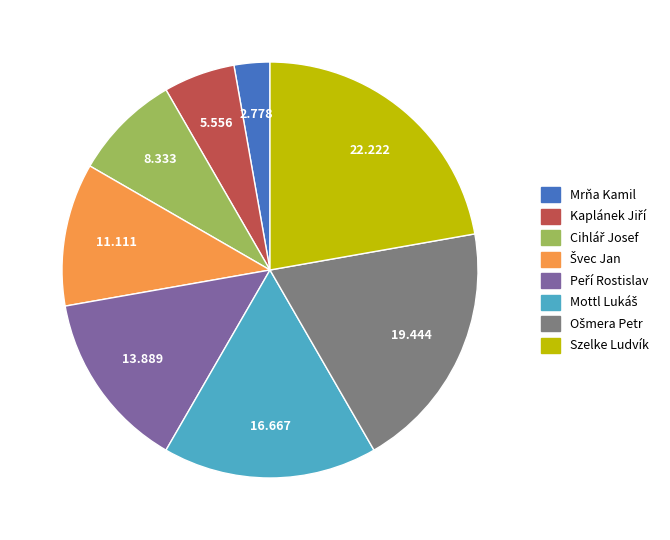

What is the largest slice in the pie chart?

Szelke Ludvík